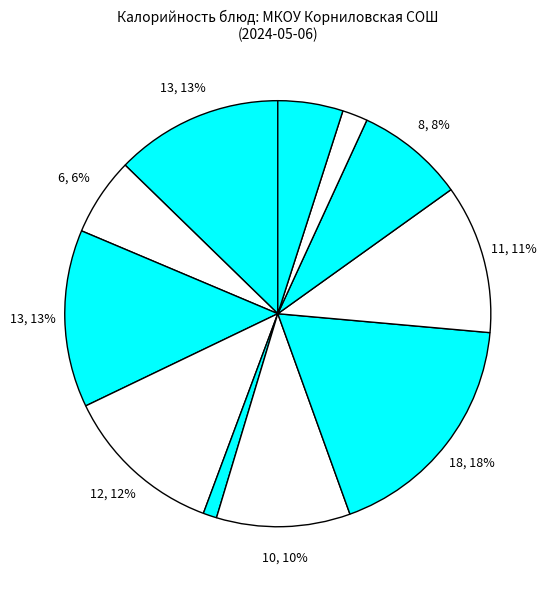

How many slices are in this pie chart?

11